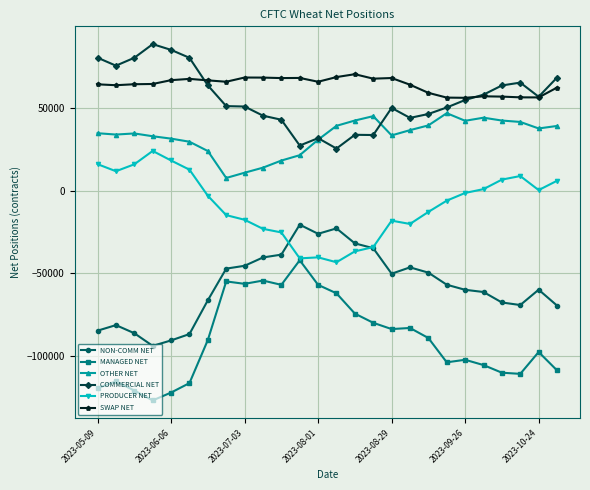

True or false: PRODUCER NET and COMMERCIAL NET intersect in this chart.

False